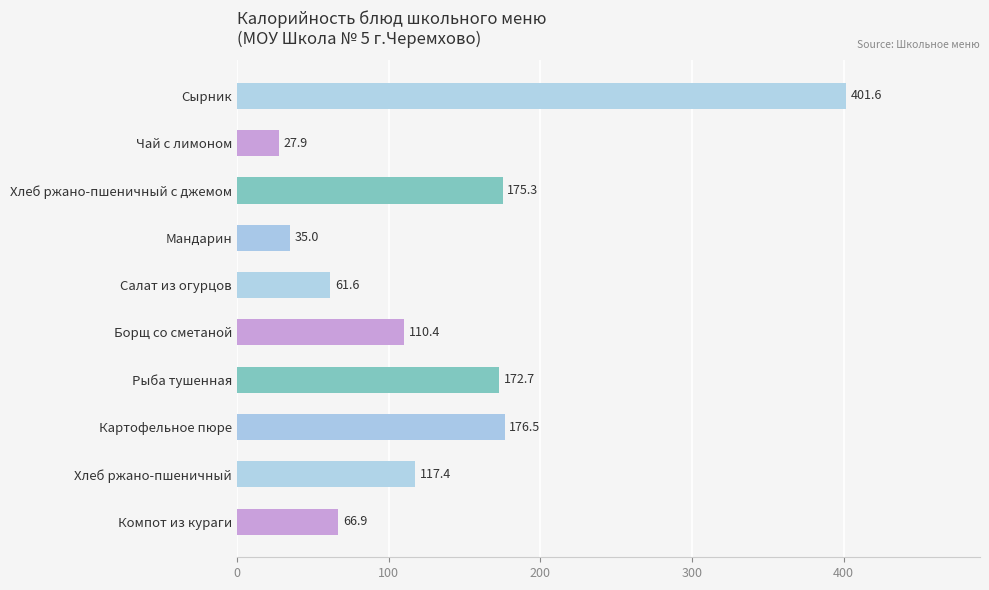

Count the number of values greater than 117.

5